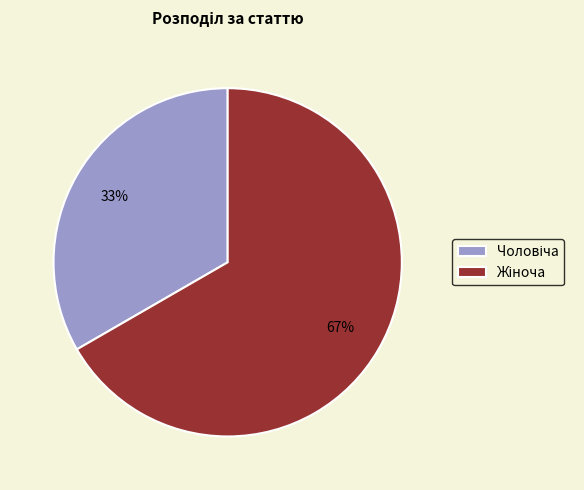

To the nearest percent, what is the average slice percentage?

50%